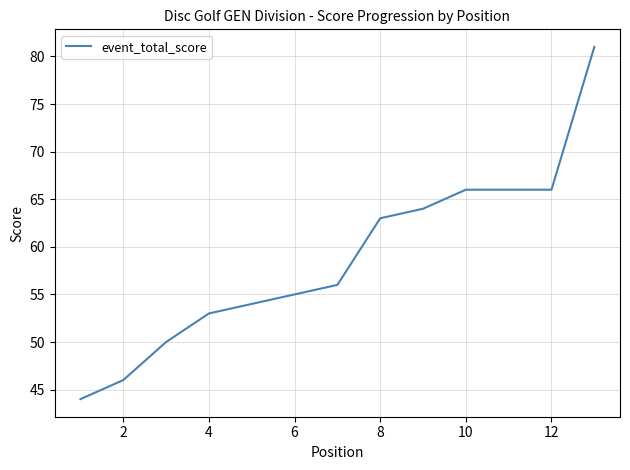

What is the smallest value displayed?

44